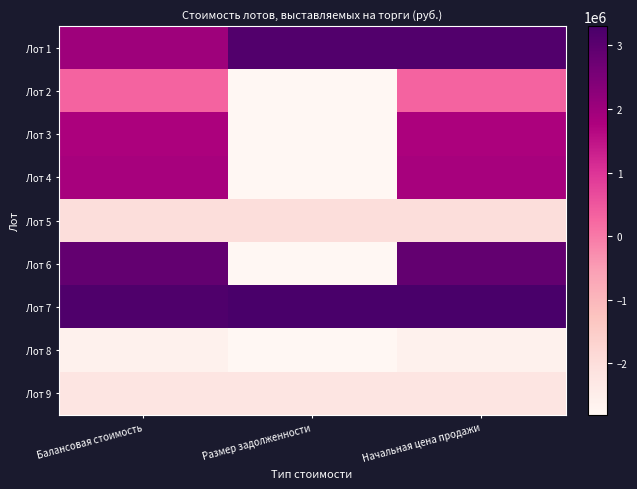

Rank the series at Балансовая стоимость from highest to lowest value.

Лот 7, Лот 6, Лот 1, Лот 4, Лот 3, Лот 2, Лот 5, Лот 9, Лот 8